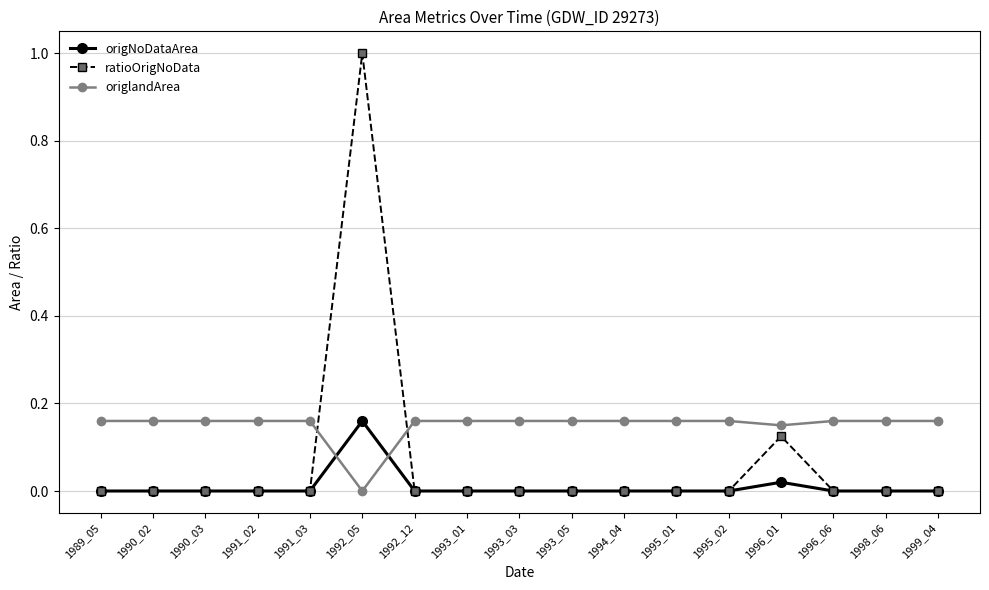

Which label corresponds to the largest value in the chart?

1992_05